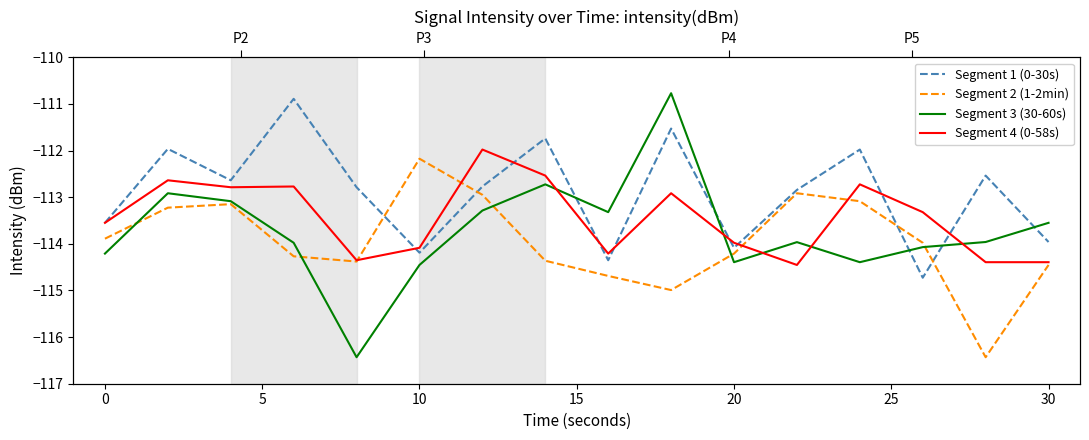

Count the number of categories in the chart.

16